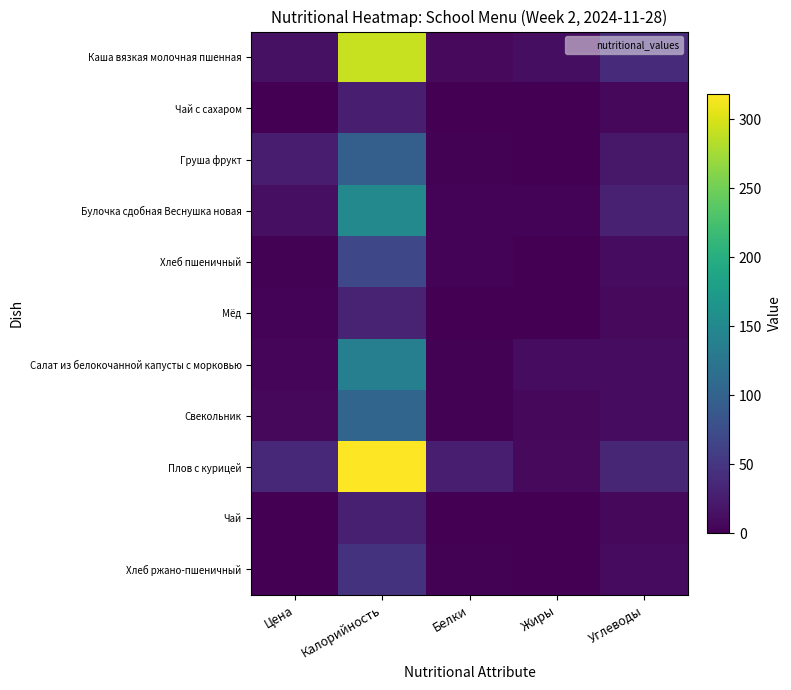

Reading left to right, extract all data points from this chart.

Каша вязкая молочная пшенная: Цена=14.1	Калорийность=292.1	Белки=8.4	Жиры=11.5	Углеводы=38.8
Чай с сахаром: Цена=0.8	Калорийность=26.8	Белки=0.2	Жиры=0.0	Углеводы=6.5
Груша фрукт: Цена=25.2	Калорийность=96.0	Белки=1.5	Жиры=0.5	Углеводы=21.0
Булочка сдобная Веснушка новая: Цена=12.8	Калорийность=150.0	Белки=3.5	Жиры=2.5	Углеводы=29.0
Хлеб пшеничный: Цена=1.5	Калорийность=68.5	Белки=2.7	Жиры=1.1	Углеводы=10.9
Мёд: Цена=3.0	Калорийность=30.8	Белки=0.1	Жиры=0.0	Углеводы=8.0
Салат из белокочанной капусты с морковью: Цена=6.0	Калорийность=137.3	Белки=1.7	Жиры=10.0	Углеводы=10.2
Свекольник: Цена=7.0	Калорийность=104.1	Белки=1.9	Жиры=6.3	Углеводы=10.1
Плов с курицей: Цена=36.4	Калорийность=318.8	Белки=27.3	Жиры=7.9	Углеводы=34.7
Чай: Цена=0.4	Калорийность=27.6	Белки=0.3	Жиры=0.0	Углеводы=6.7
Хлеб ржано-пшеничный: Цена=1.0	Калорийность=46.8	Белки=1.8	Жиры=0.3	Углеводы=9.1